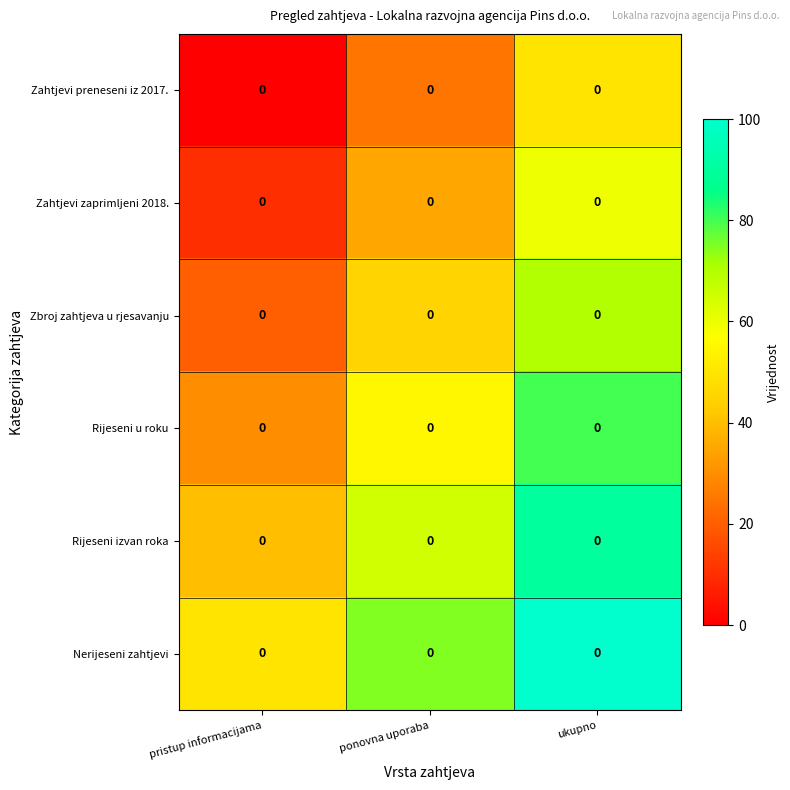

List the series in order of their overall mean, highest first.

Nerijeseni zahtjevi, Rijeseni izvan roka, Rijeseni u roku, Zbroj zahtjeva u rjesavanju, Zahtjevi zaprimljeni 2018., Zahtjevi preneseni iz 2017.